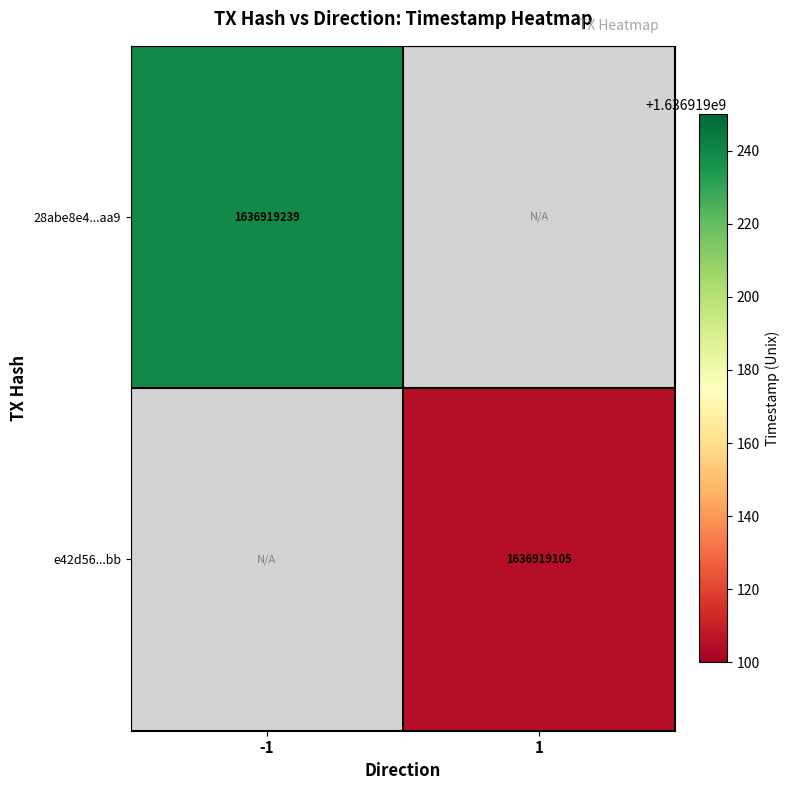

What value does the 28abe8e4d7effebca530346d1ed65e5bb391aa9 series have at time_stamp, to the nearest 50?

1636919250